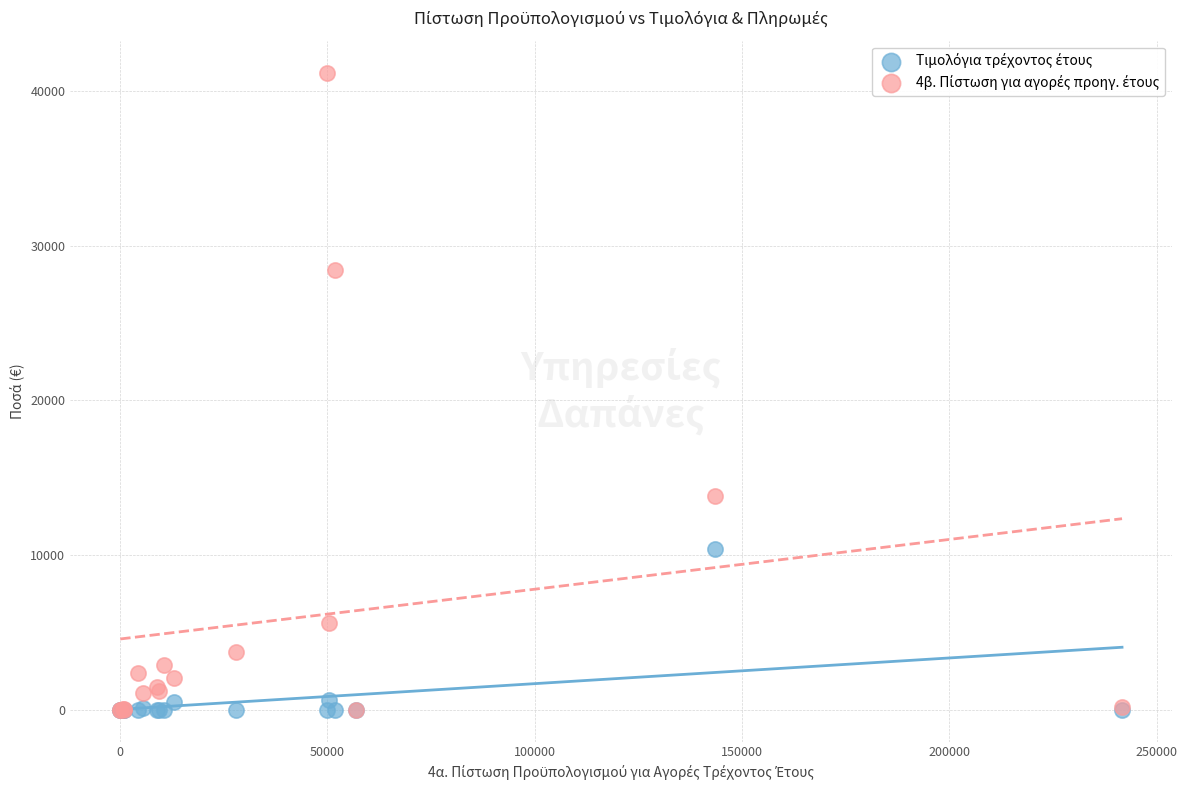

Across all series, what Y value is closest to 20594?

13846.0